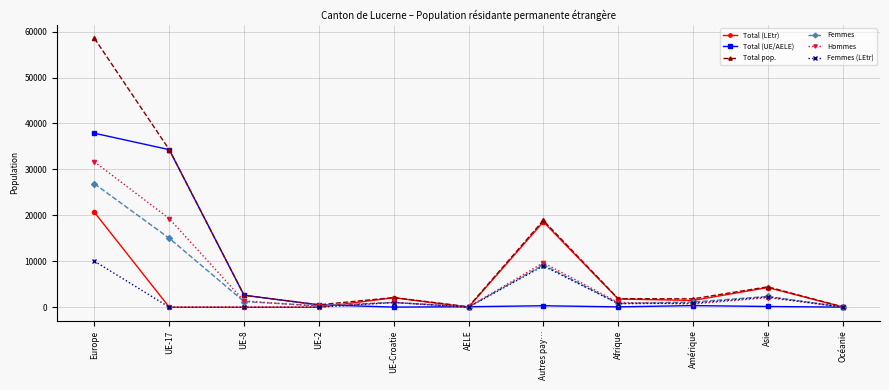

How many distinct data groups are displayed?

6